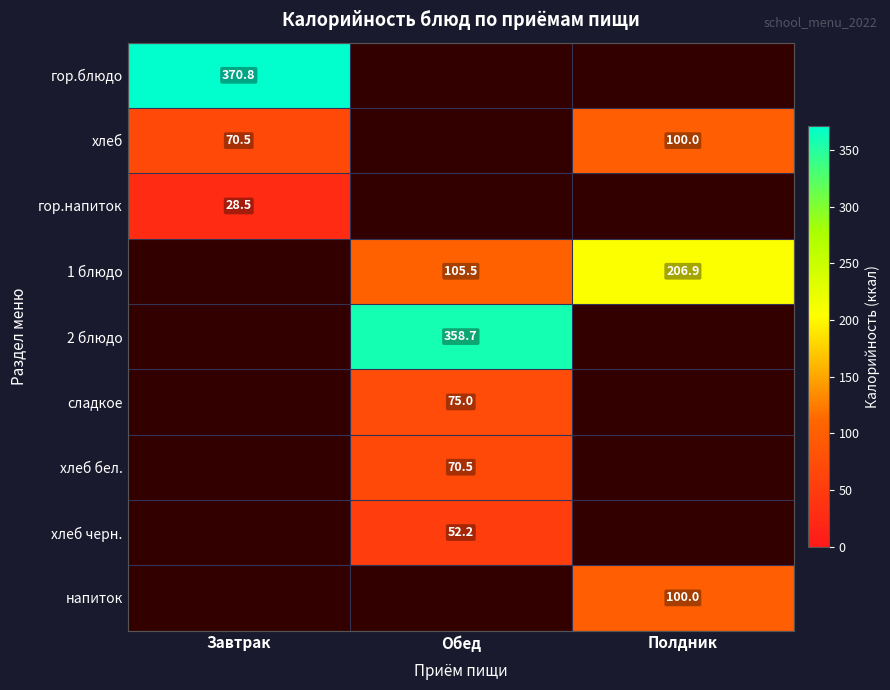

At how many categories does at least one series exceed 276?

2